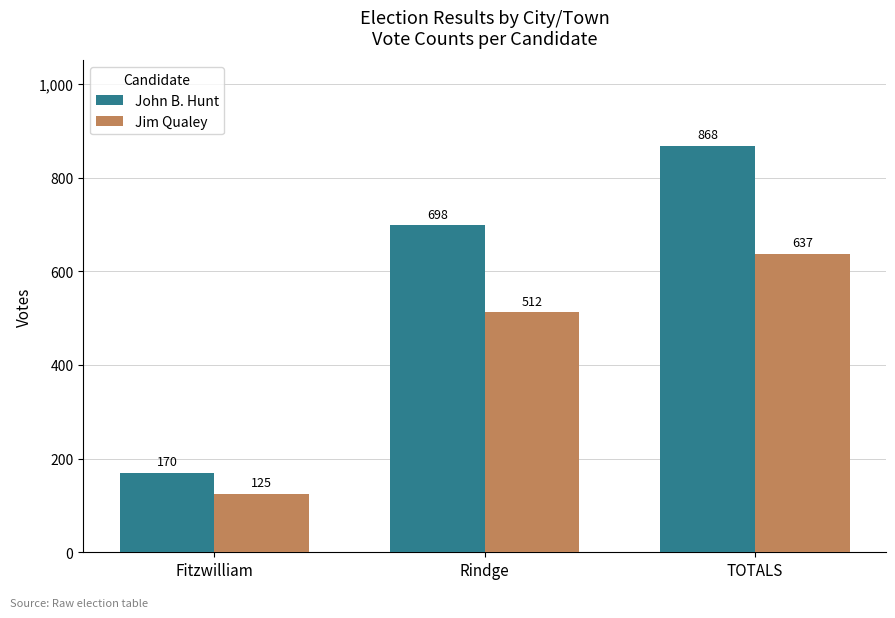

At which label is John B. Hunt closest to 519?

Rindge